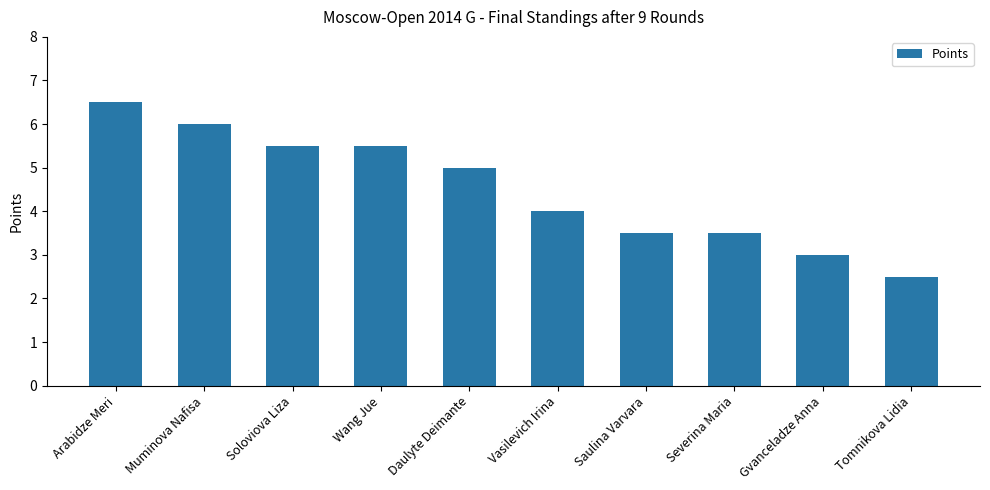

What is the value of the 1st bar from the left?

6.5